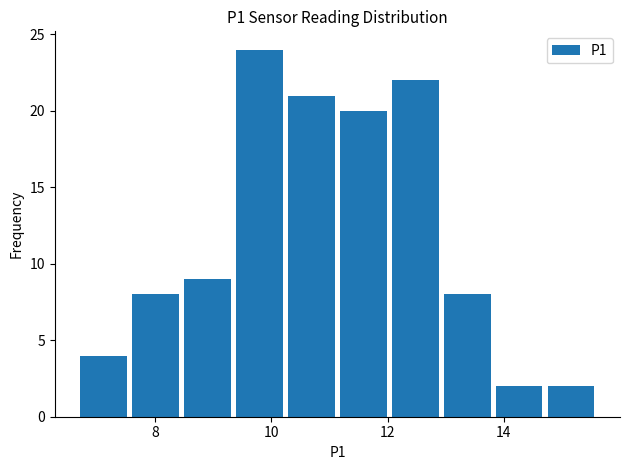

Over which range of the x-axis is the bar tallest?

9.4 to 10.2